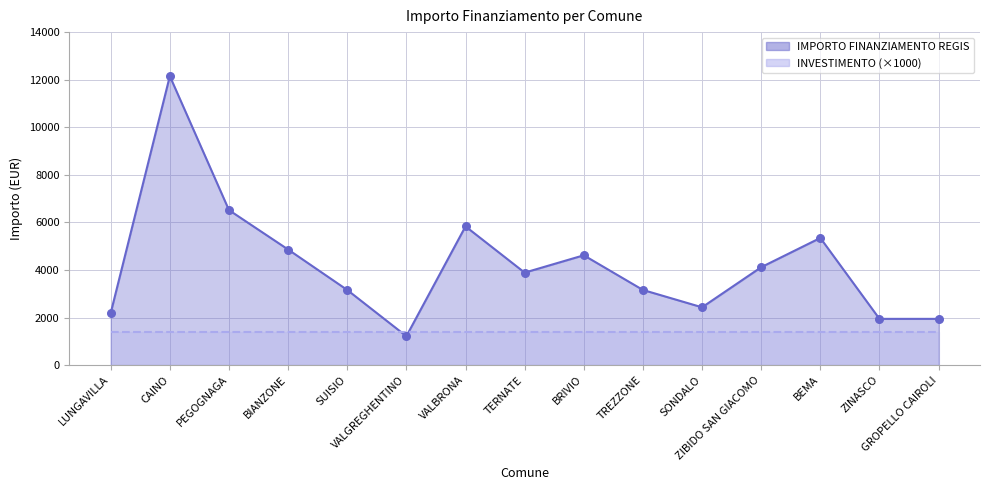

Which has a higher value, BIANZONE or VALBRONA?

VALBRONA